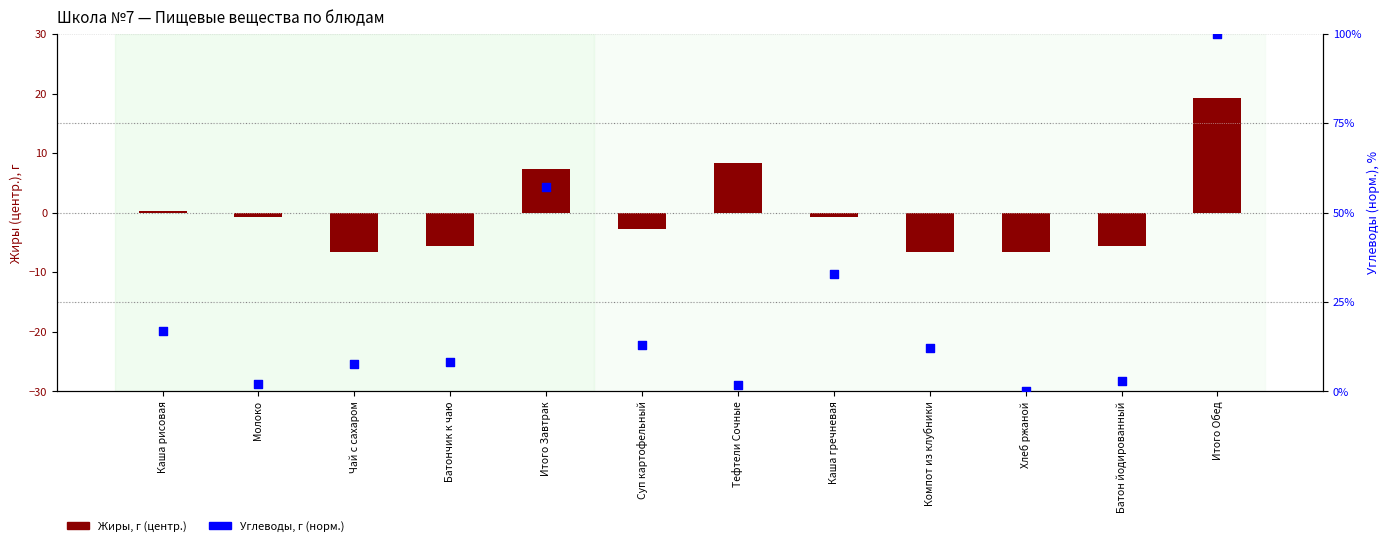

What are all the series names shown in the legend?

Жиры, г (центр.), Углеводы, г (норм.)